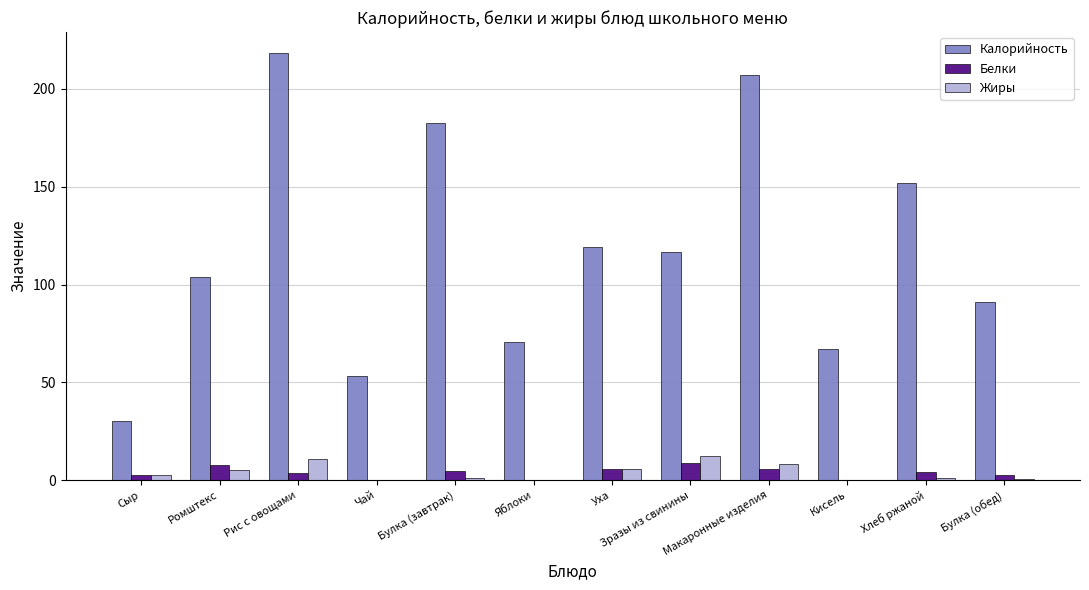

Which series has the largest total across all categories?

Калорийность